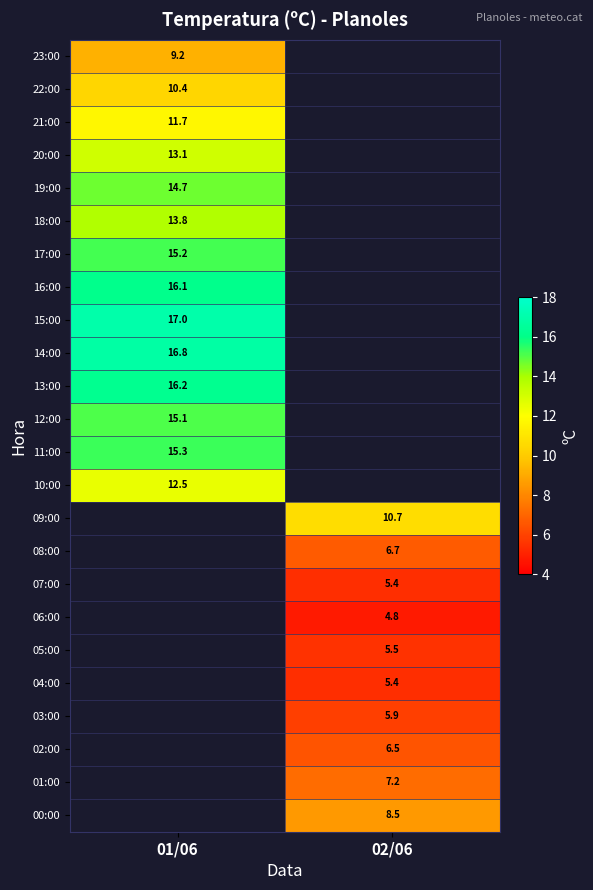

The 17:00 series shows 8.5 at 01/06. True or false?

False